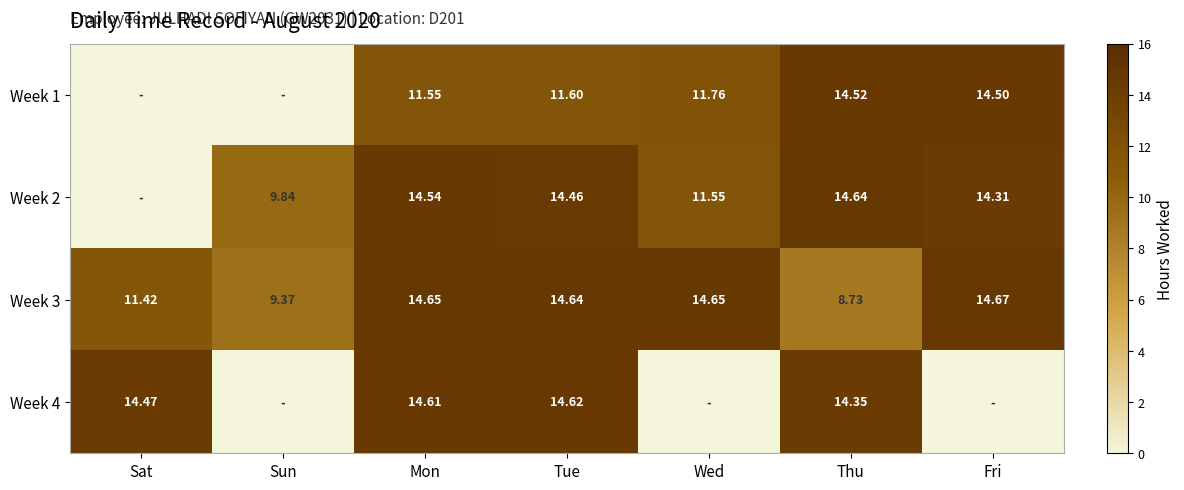

The value of Week 3 at Sun is 9.4. True or false?

True